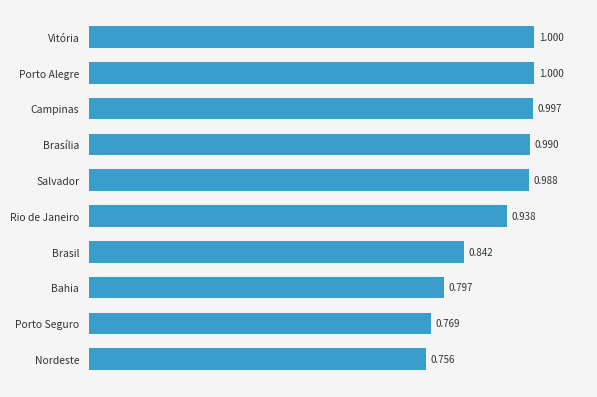

Which has a higher value, Porto Alegre or Brasília?

Porto Alegre